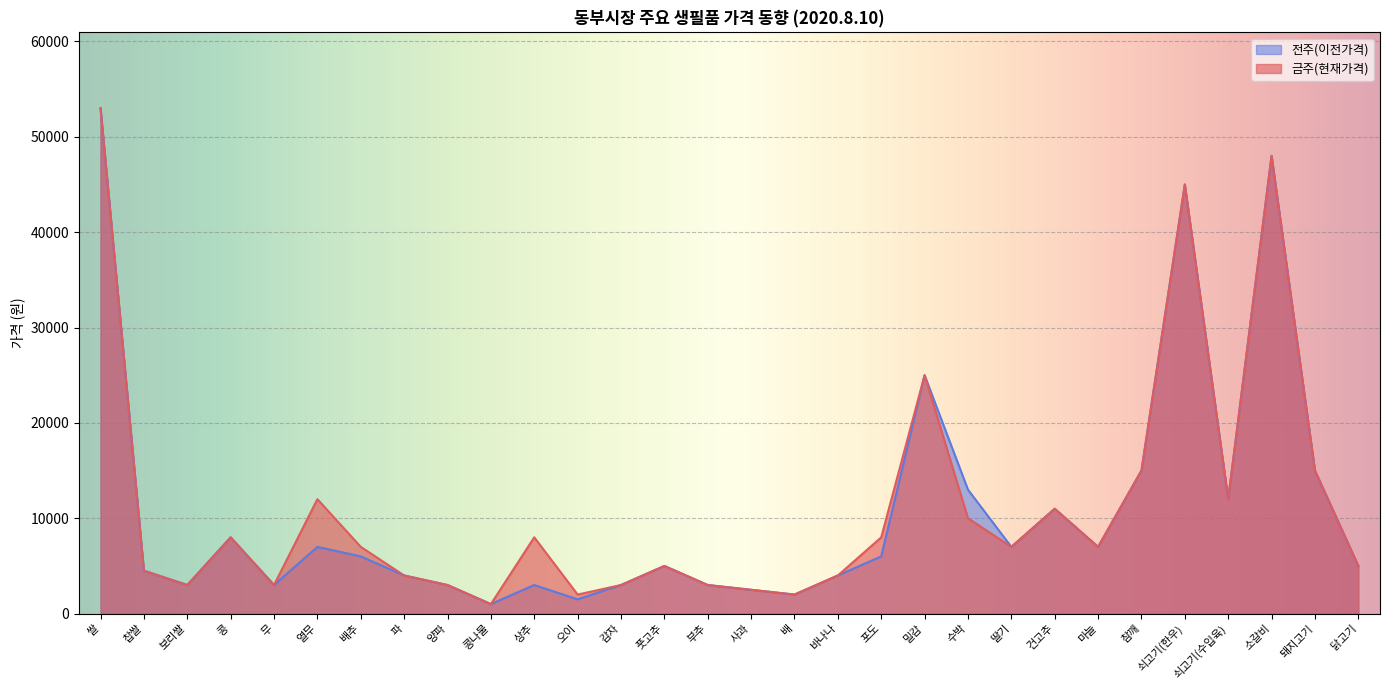

The value of 금주(현재가격) at 보리쌀 is 3000. True or false?

True